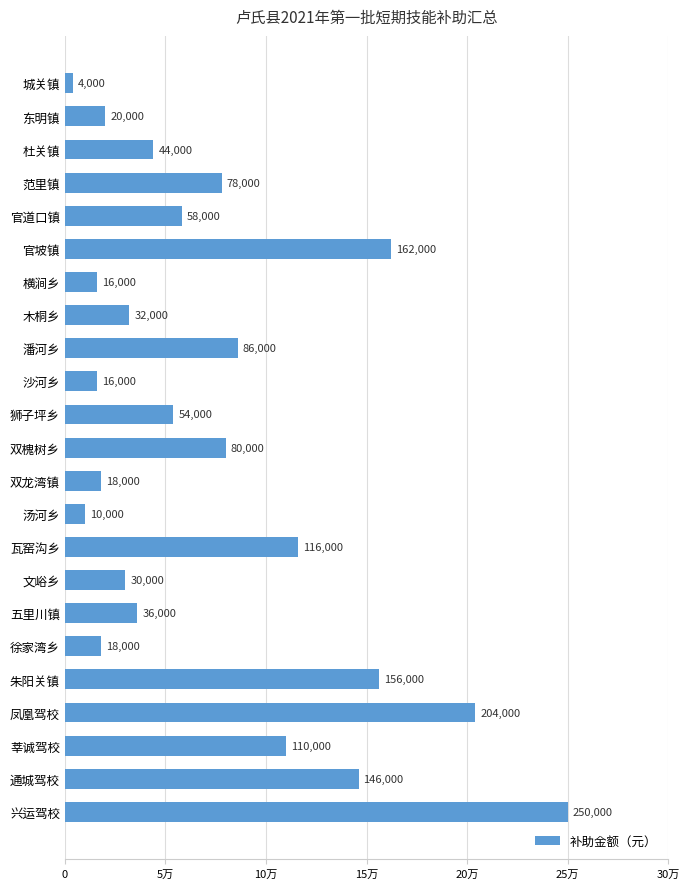

Does the chart contain any negative values?

No